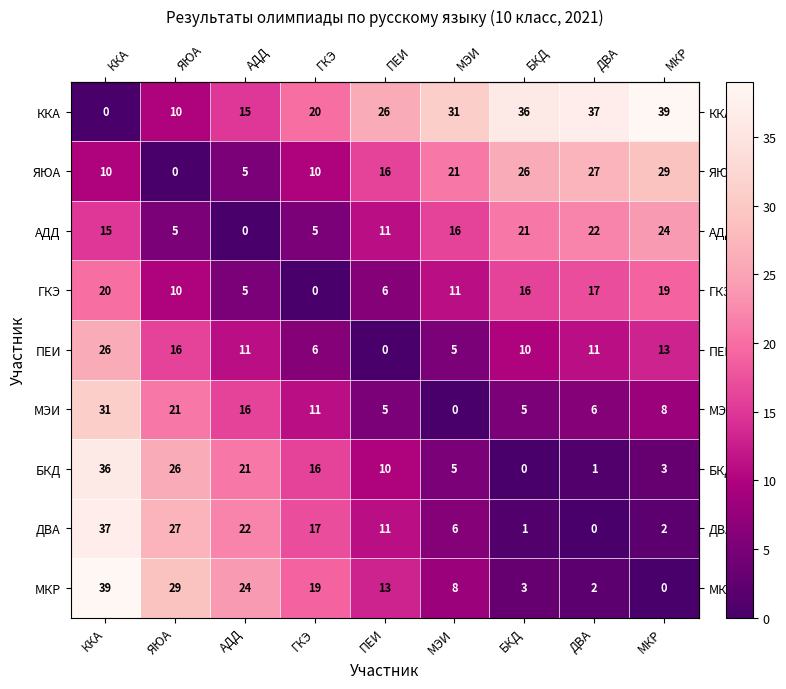

The value of ПЕИ at ПЕИ is 0. True or false?

True